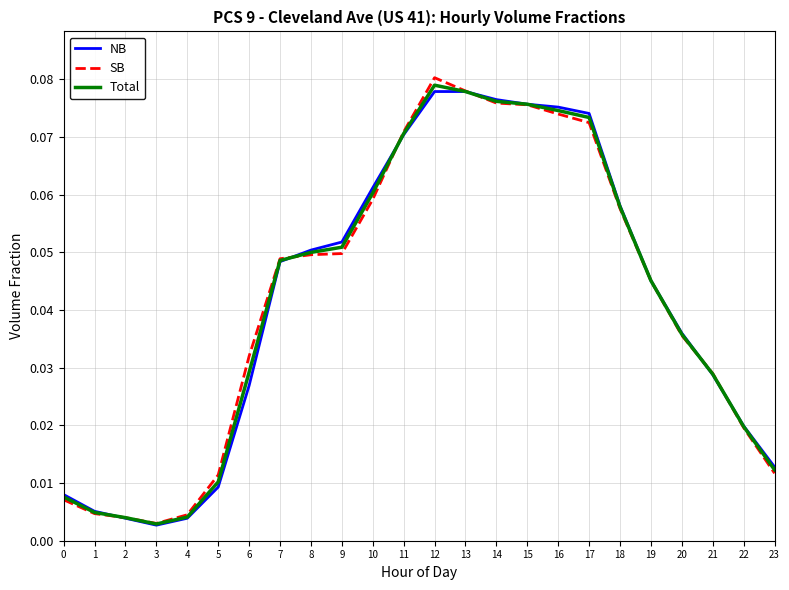

What is the sum of all Total values?

1.0